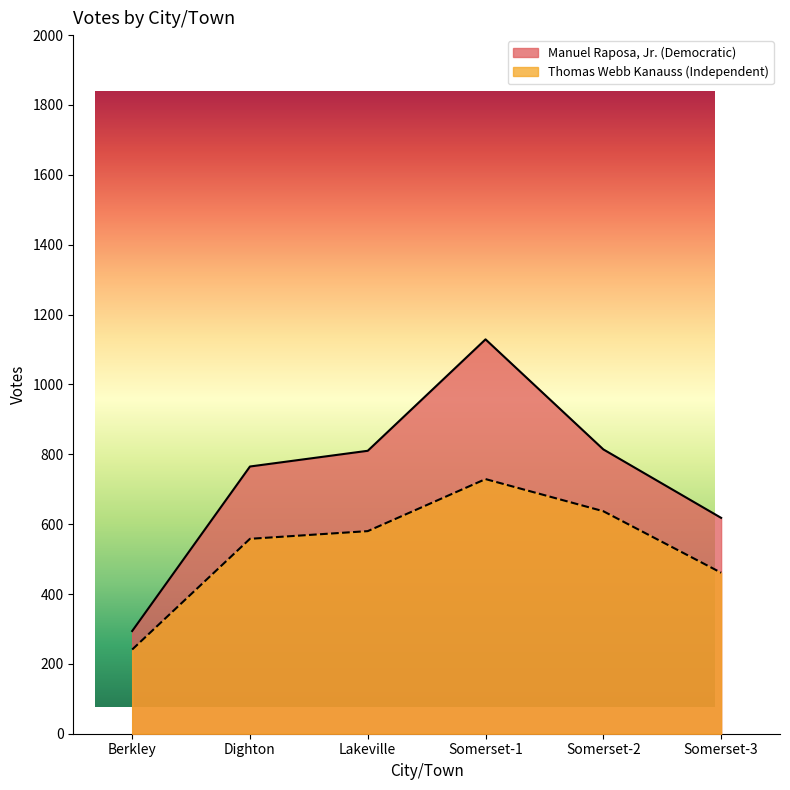

True or false: Thomas Webb Kanauss (Independent) and Manuel Raposa, Jr. (Democratic) intersect in this chart.

False